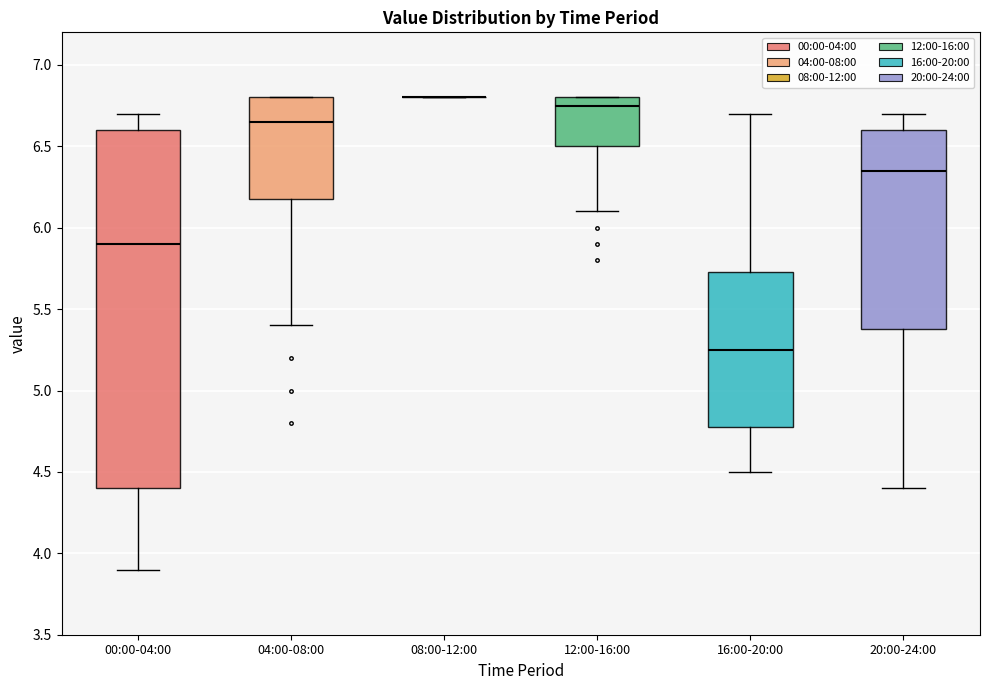

Reading left to right, read every box against the y-axis: the position of its median line, the range the box covers, and the ends of its whiskers. The values are not printed on the chart, so give them approximately, as read against the axis.

00:00-04:00: median 5.90, box 4.40 to 6.60, whiskers 3.90 to 6.70
04:00-08:00: median 6.65, box 6.20 to 6.80, whiskers 5.40 to 6.80
08:00-12:00: box collapsed to a line at 6.80, whiskers 6.80 to 6.80
12:00-16:00: median 6.75, box 6.50 to 6.80, whiskers 6.10 to 6.80
16:00-20:00: median 5.25, box 4.80 to 5.75, whiskers 4.50 to 6.70
20:00-24:00: median 6.35, box 5.40 to 6.60, whiskers 4.40 to 6.70